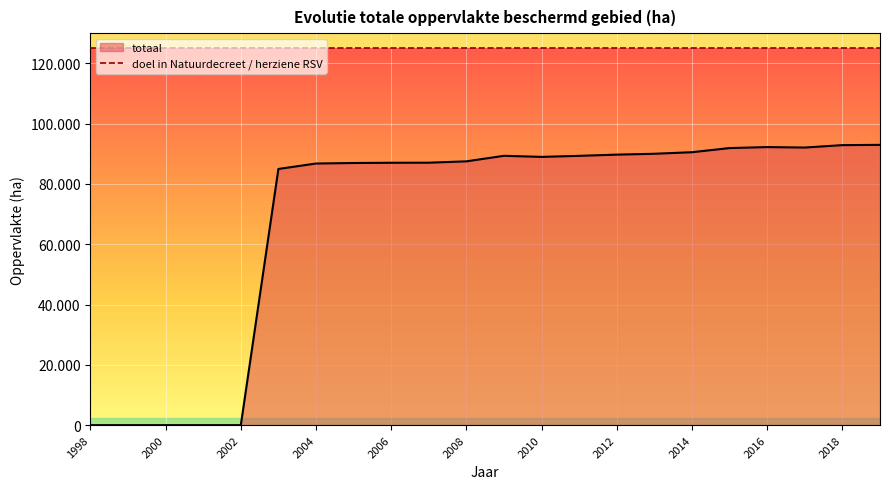

How many interior local peaks (higher than both neighbors) does the data have?

2